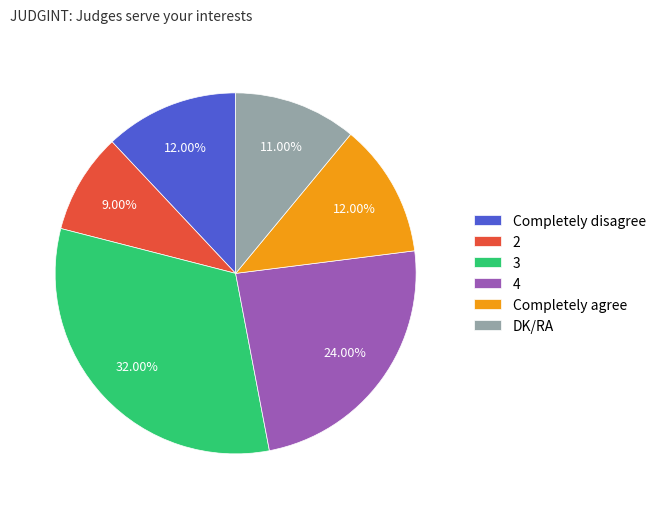

To the nearest percent, what portion does 3 represent?

32%